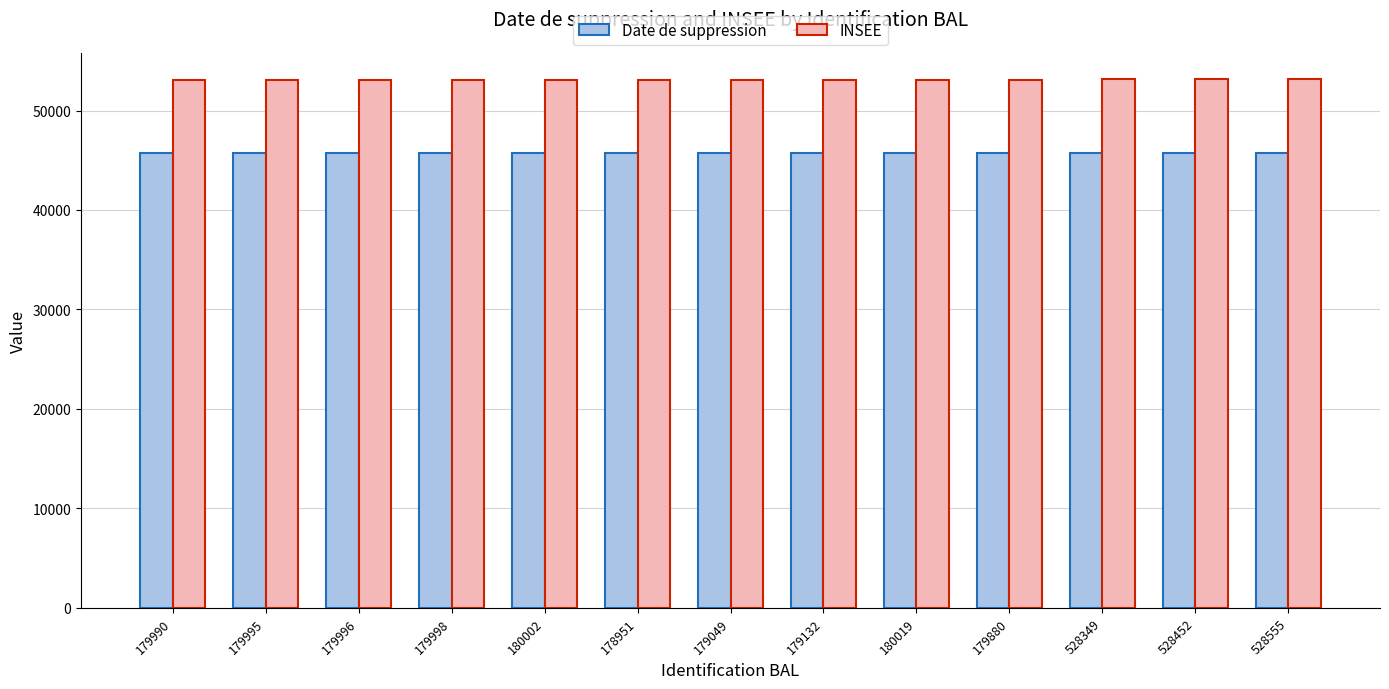

What is the difference between the highest and lowest values at 179049?

7368